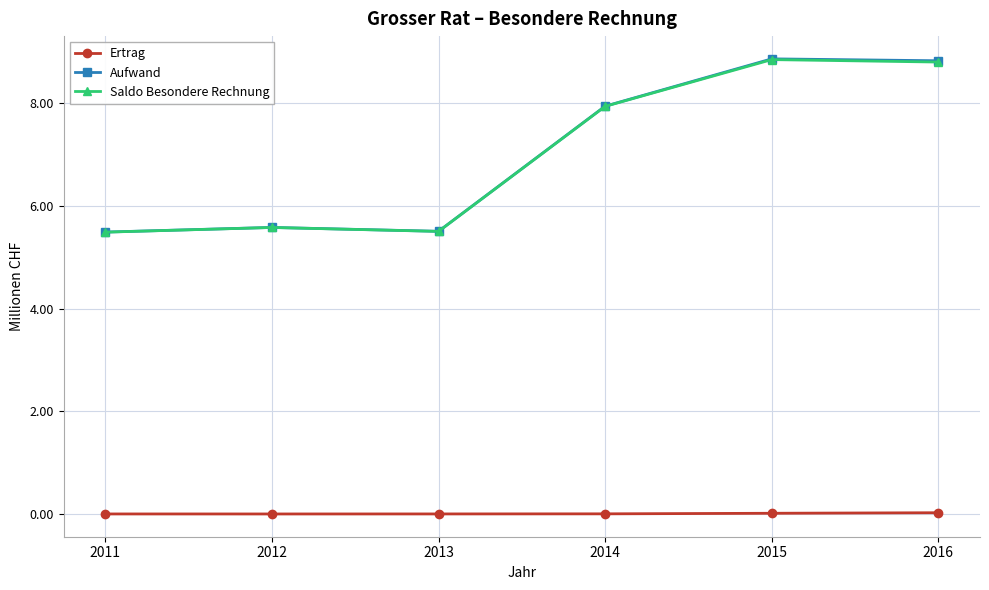

At how many categories does at least one series exceed 7?

3